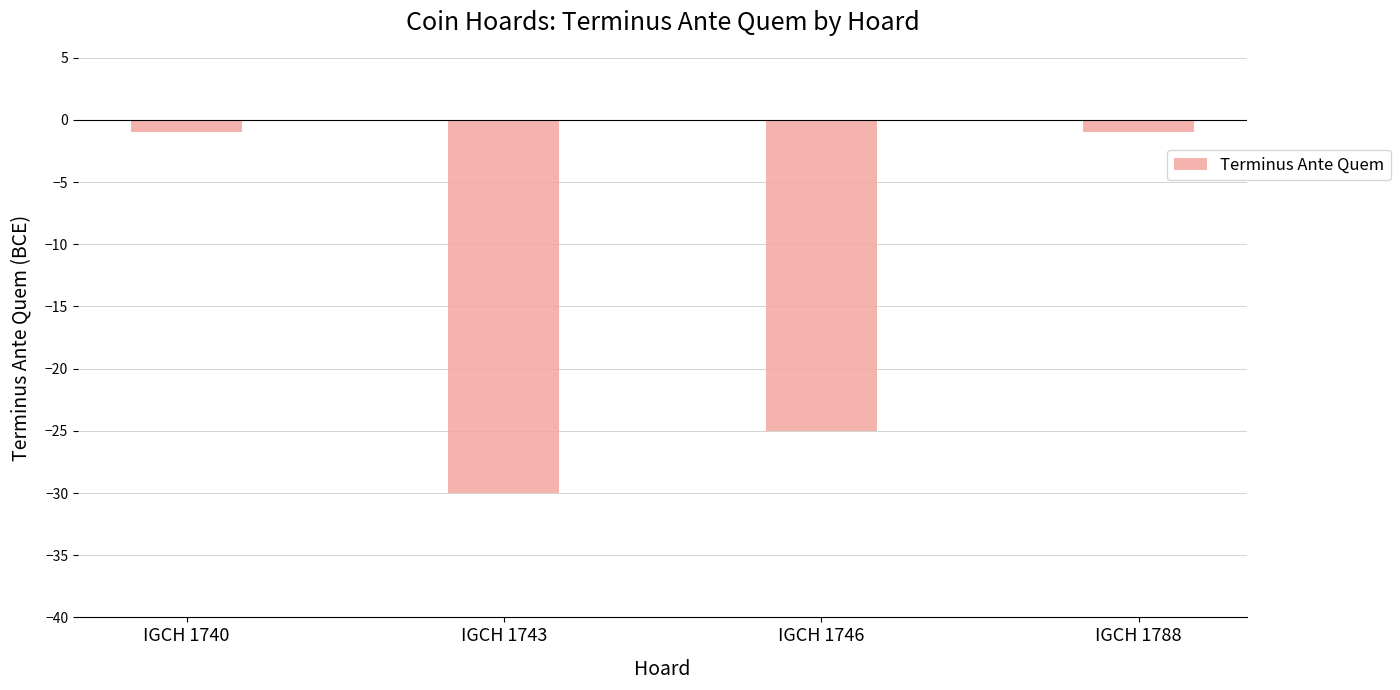

Between IGCH 1740 and IGCH 1746, which is larger?

IGCH 1740